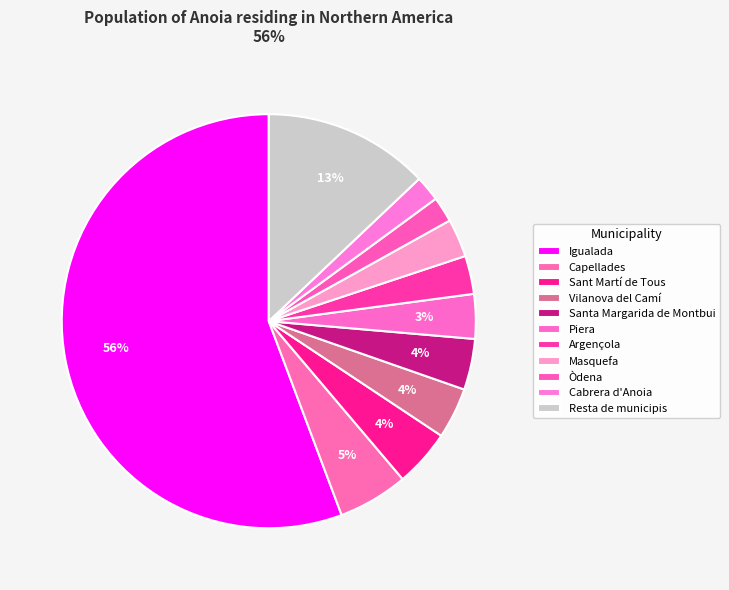

What is the total percentage of Igualada and Capellades?

61.2%